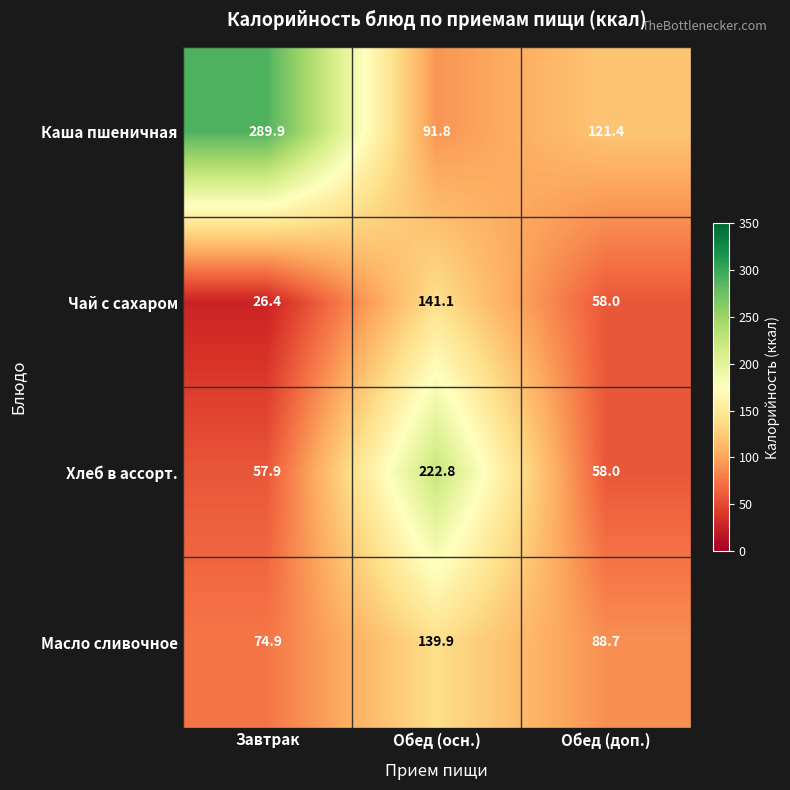

At Завтрак, list the series in order from smallest to largest.

Чай с сахаром, Хлеб в ассорт., Масло сливочное, Каша пшеничная